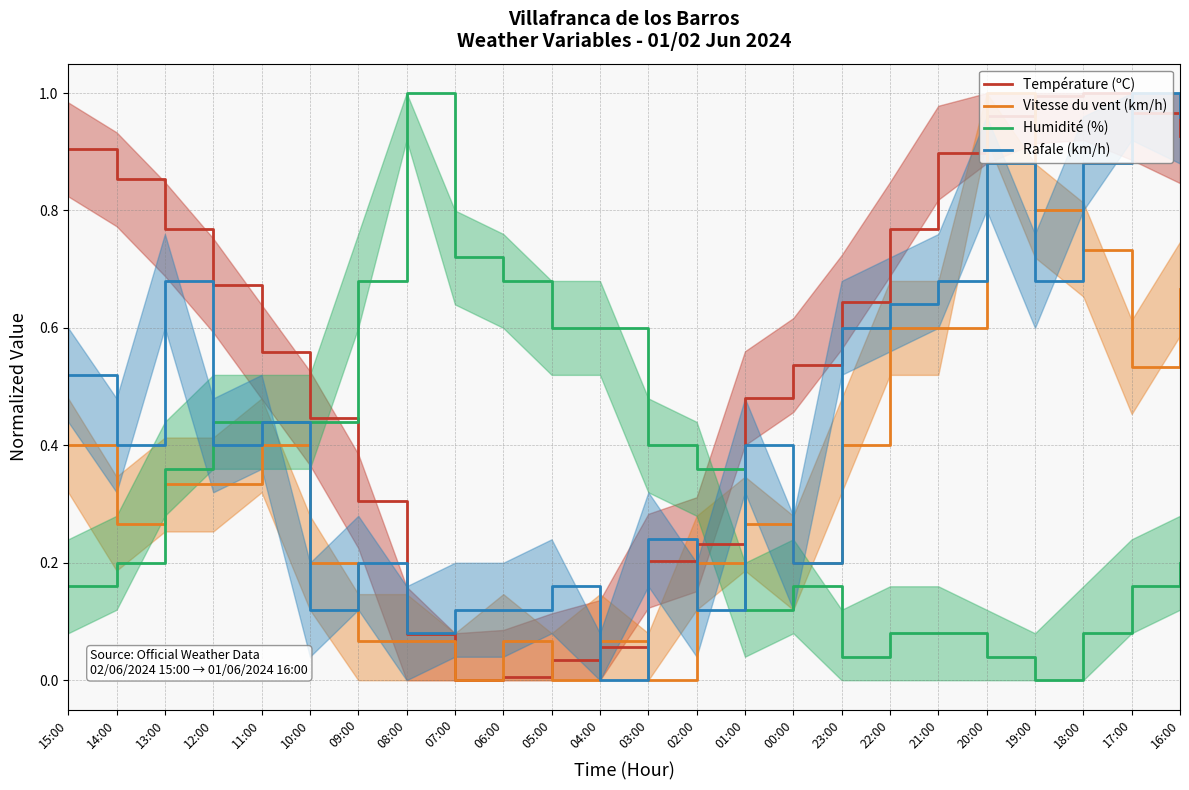

True or false: Rafale (km/h) has more than 2 interior local peaks.

True